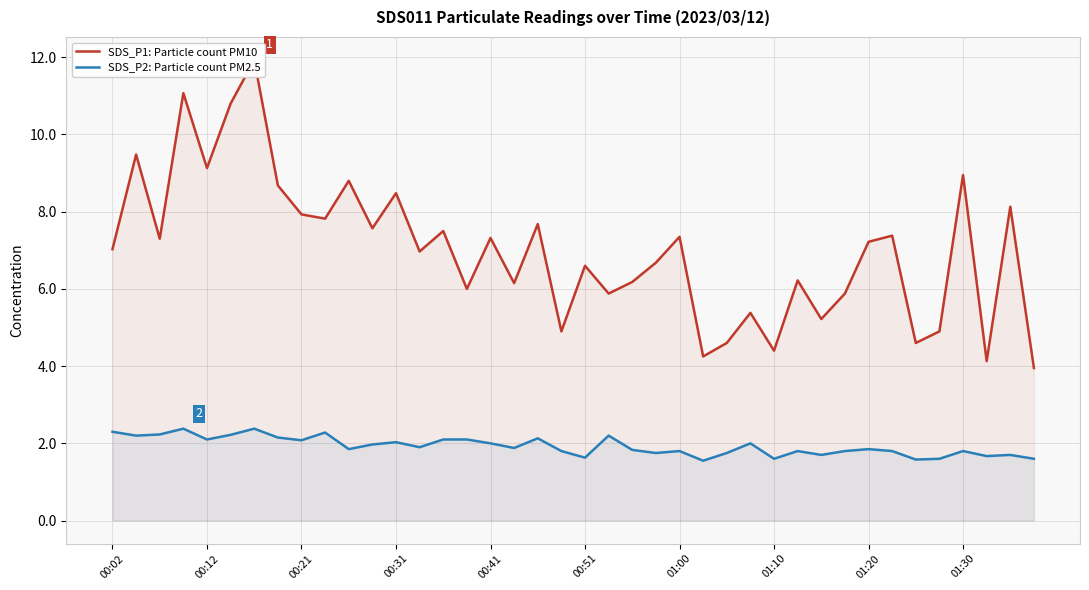

List the series in order of their overall mean, lowest first.

SDS_P2: Particle count PM2.5, SDS_P1: Particle count PM10